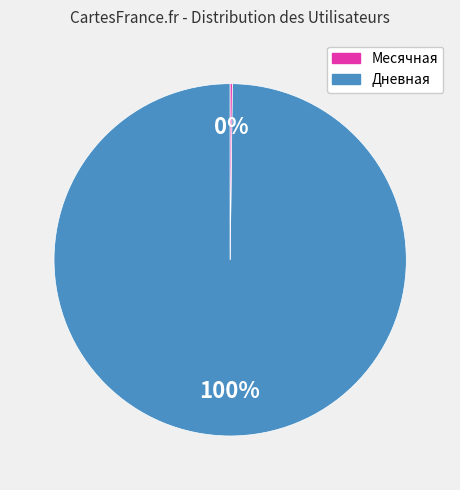

To the nearest percent, what is the difference between the largest and smallest slice percentages?

100%